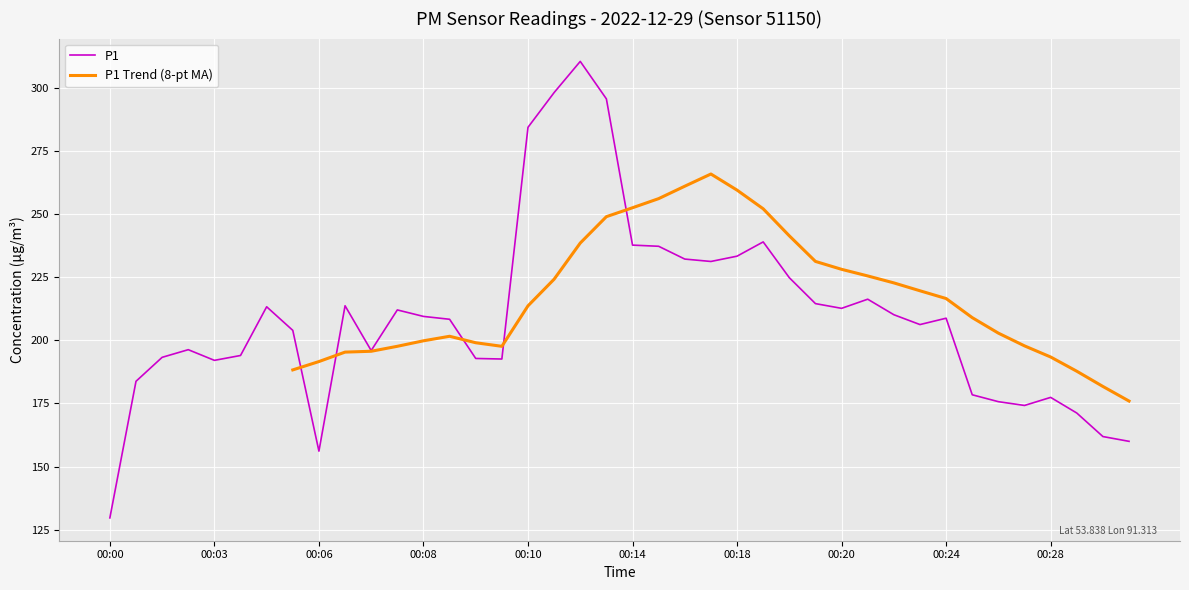

What is the greatest value displayed?

310.5